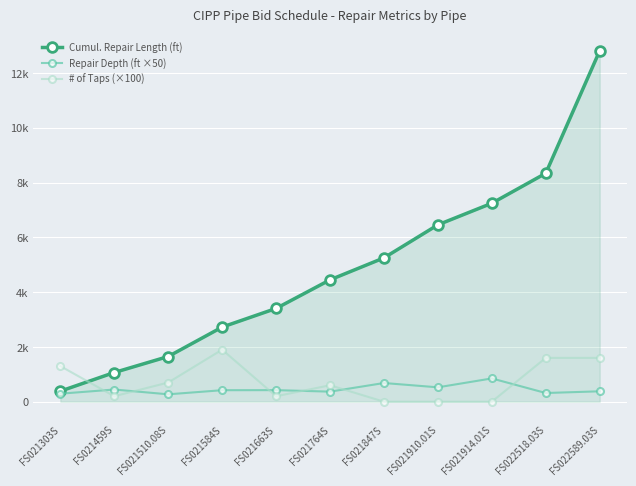

What position from the right is FS021584S?

8